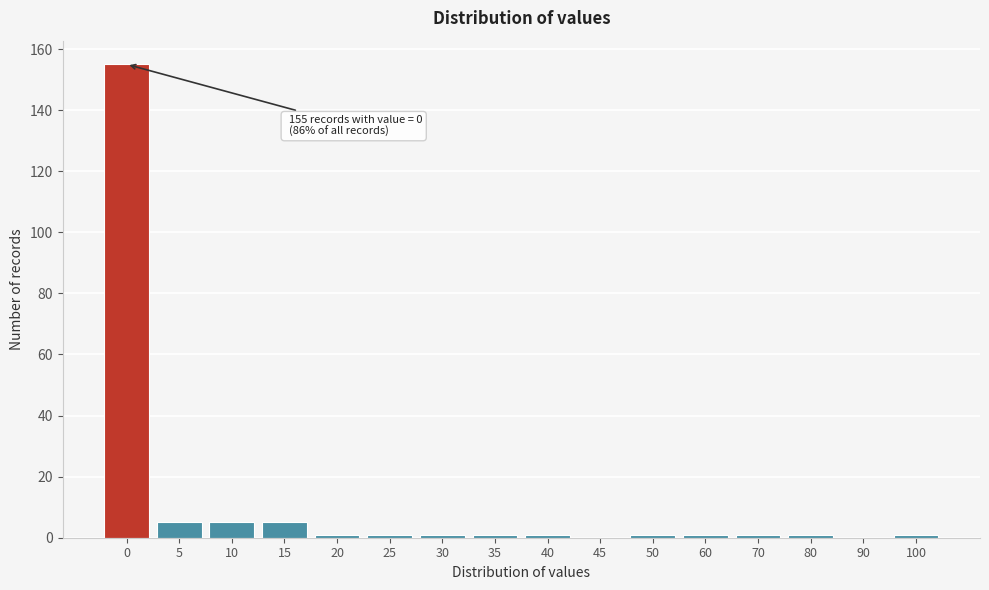

Reading left to right, transcribe all the data shown in this chart.

0=155	5=5	10=5	15=5	20=1	25=1	30=1	35=1	40=1	45=0	50=1	60=1	70=1	80=1	90=0	100=1